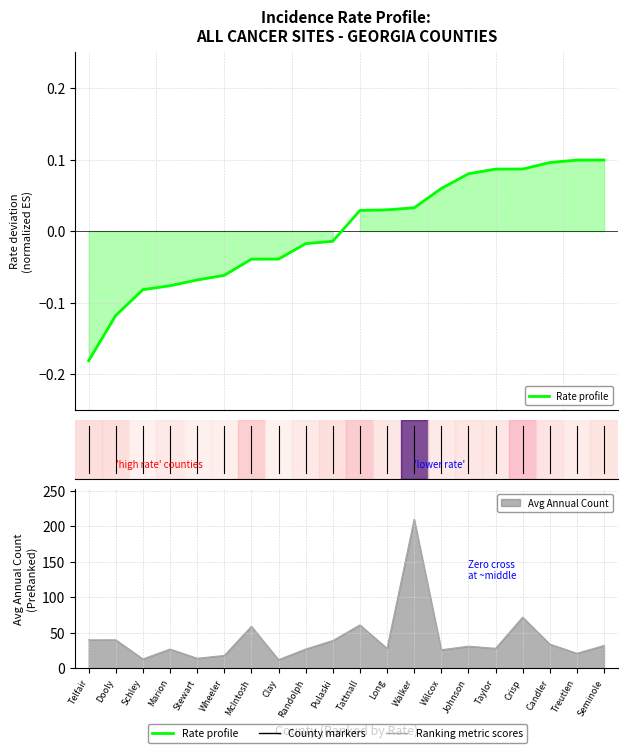

Which category has the highest value across all series?

Seminole